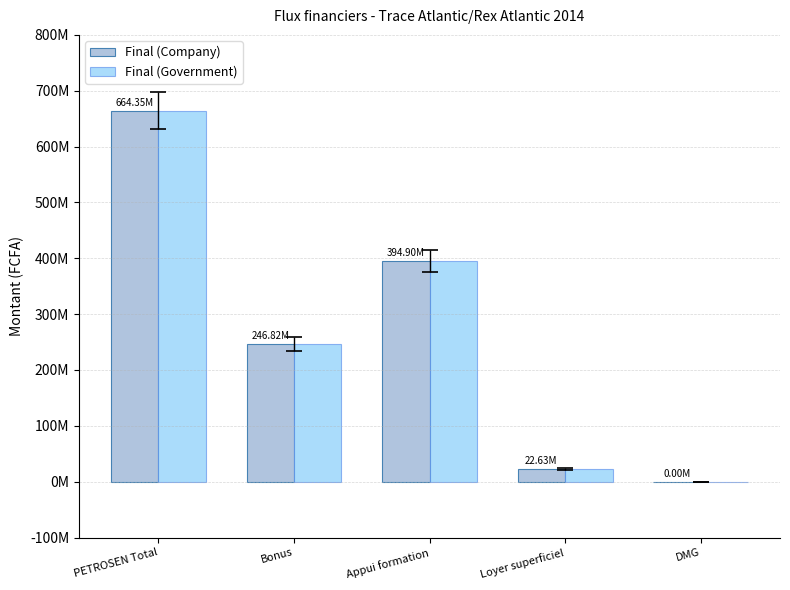

Are the bars grouped side by side (vs. stacked)?

Yes